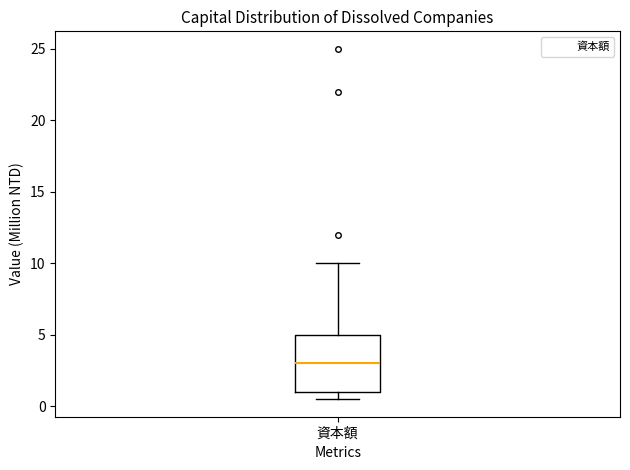

Read this box plot against the y-axis: the position of the median line, the range covered by the box, and the ends of both whiskers. The values are not printed on the chart, so give them approximately, as read against the axis.

median 3.0, box 1.0 to 5.0, whiskers 0.5 to 10.0